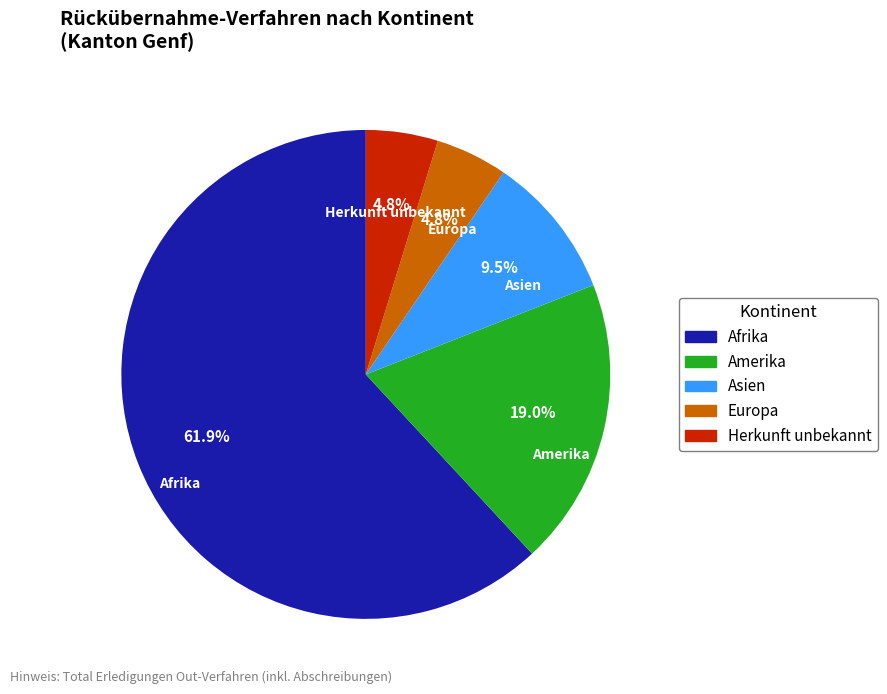

Which category has the biggest portion of the pie?

Afrika